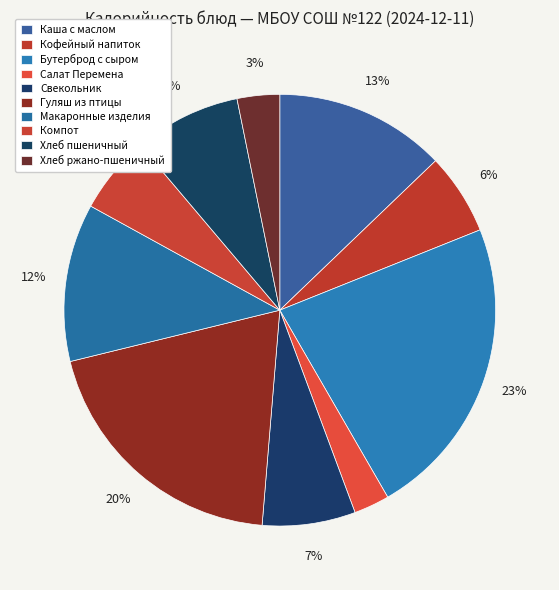

Is Кофейный напиток the majority of the pie?

No